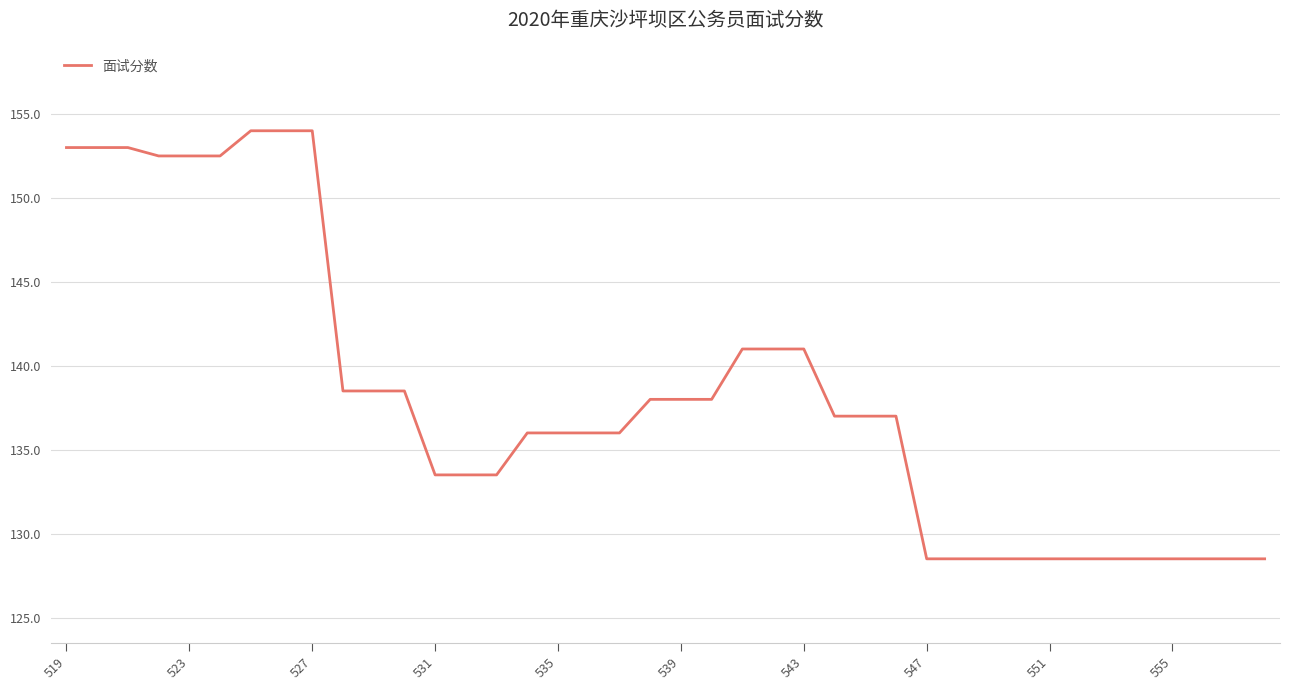

What is the minimum value shown in the chart?

128.5